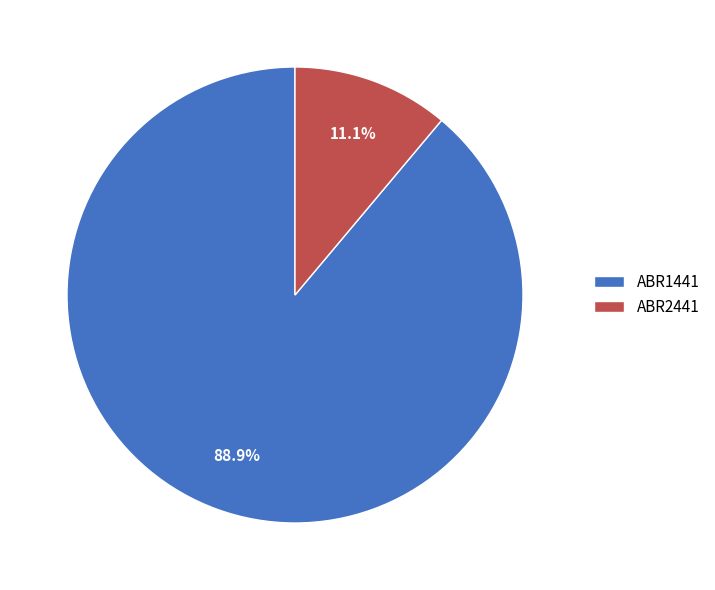

Is it true that ABR2441 is 11% of the pie?

True